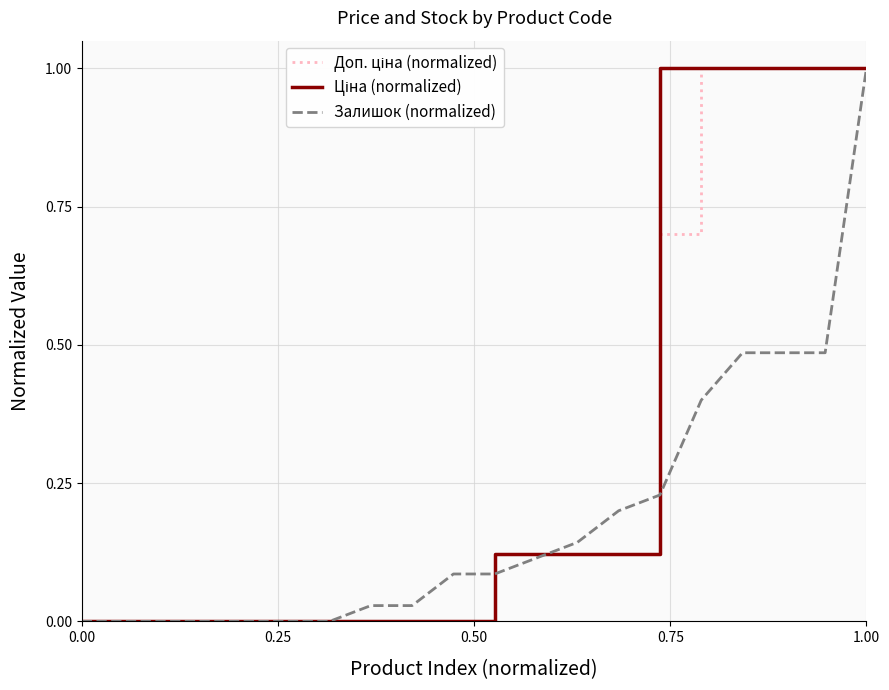

True or false: Доп. ціна (normalized) and Ціна (normalized) cross at least once.

False